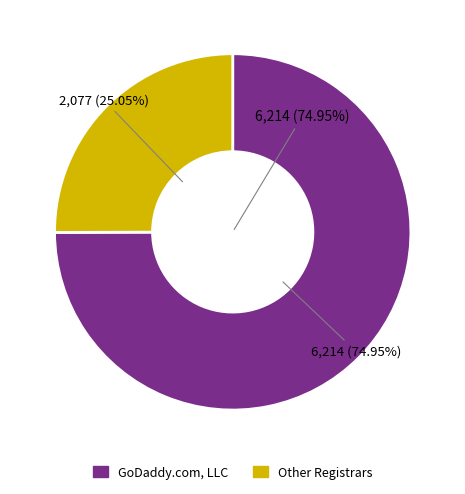

Is there any slice that represents more than half of the pie?

Yes